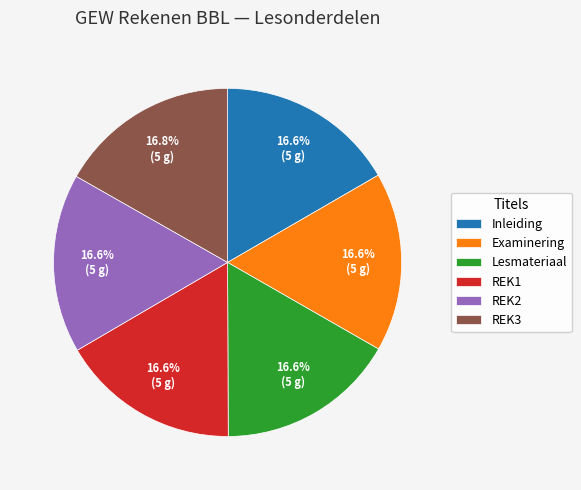

What percentage is the Lesmateriaal slice, to the nearest percent?

17%